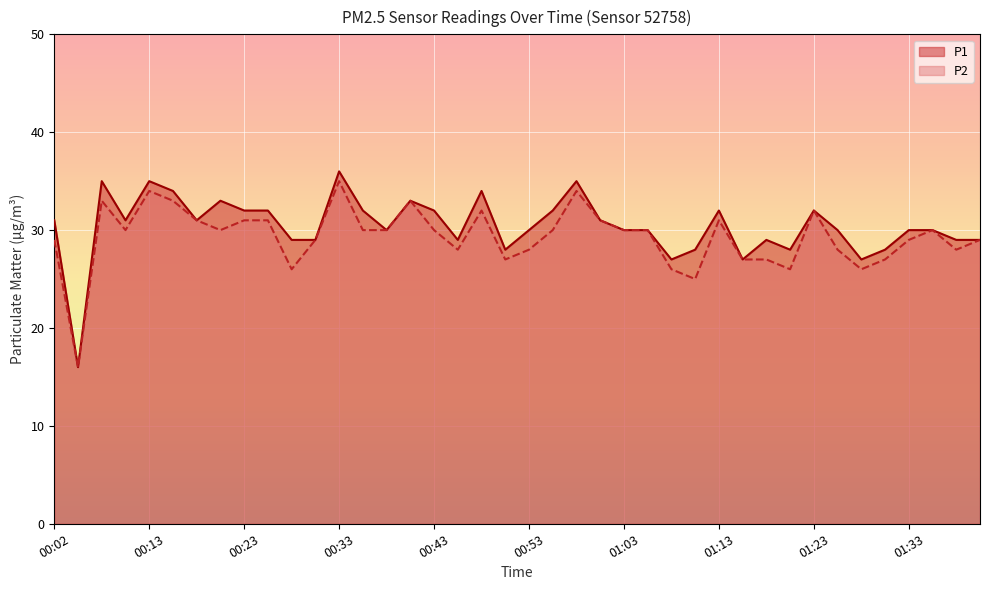

List the labels in order of P1 value, smallest first.

00:05, 01:08, 01:15, 01:28, 00:50, 01:10, 01:20, 01:30, 00:28, 00:30, 00:45, 01:18, 01:38, 01:40, 00:38, 00:53, 01:03, 01:05, 01:25, 01:33, 01:35, 00:02, 00:10, 00:18, 01:00, 00:23, 00:25, 00:35, 00:43, 00:55, 01:13, 01:23, 00:20, 00:40, 00:15, 00:48, 00:08, 00:13, 00:58, 00:33